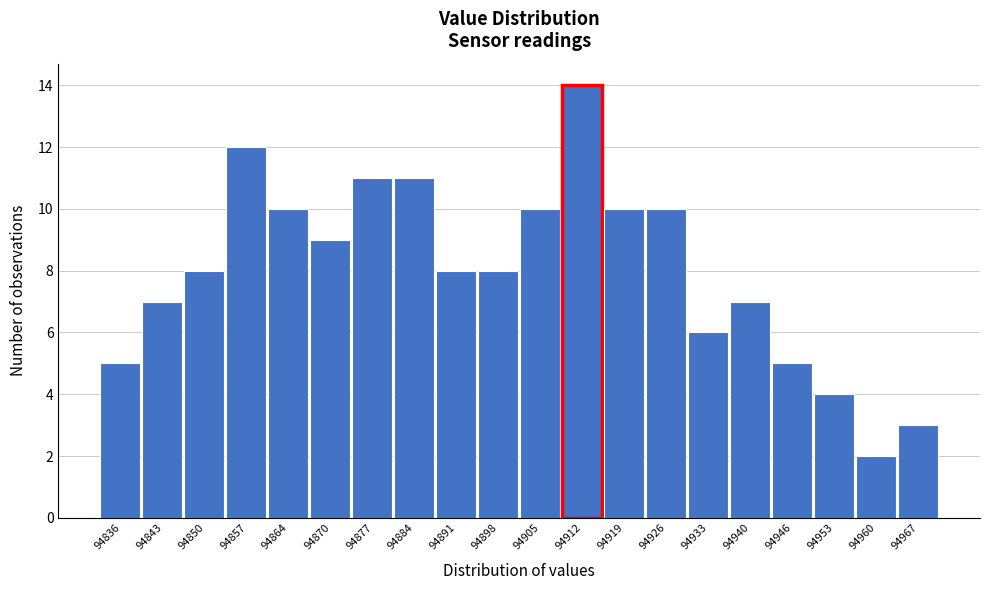

Reading right to left, what are all the values shown in this chart?

3	2	4	5	7	6	10	10	14	10	8	8	11	11	9	10	12	8	7	5